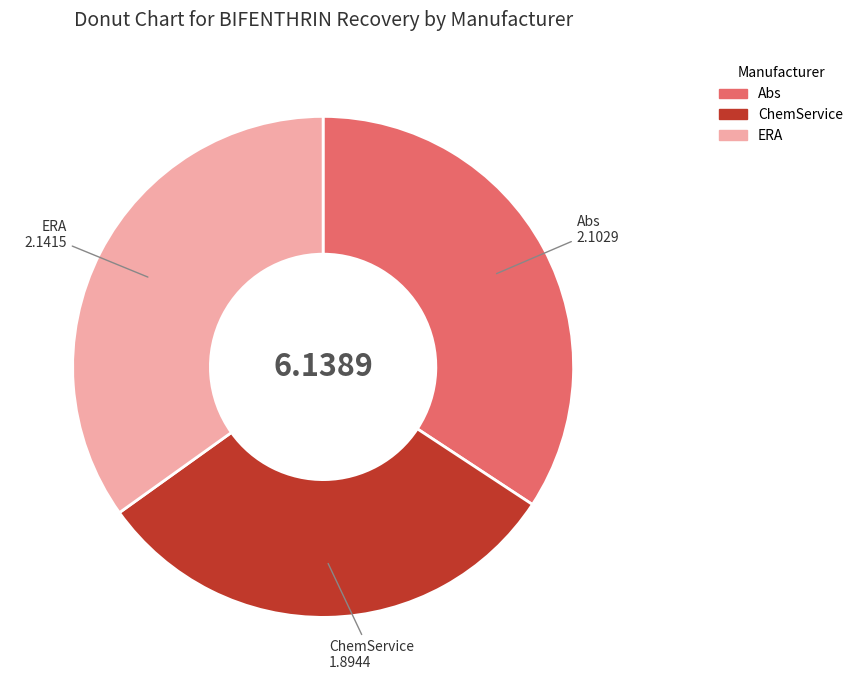

Rank the categories by value from highest to lowest.

ERA, Abs, ChemService